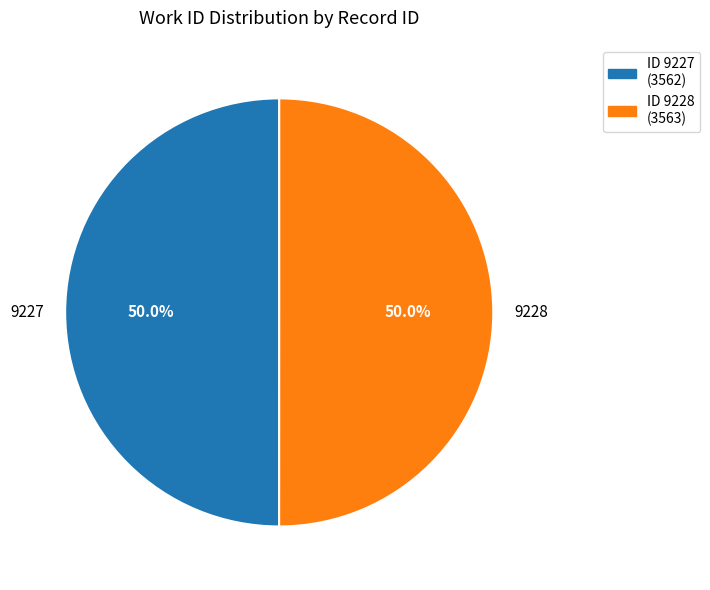

To the nearest percent, what percentage of the pie is 9227?

50%